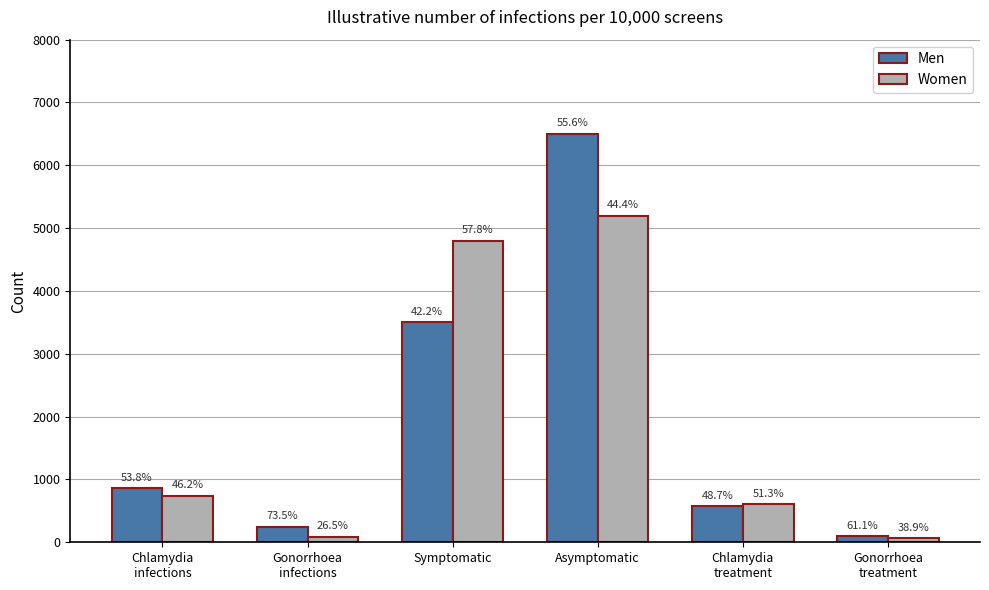

True or false: Men has a value of 5059 at Symptomatic.

False